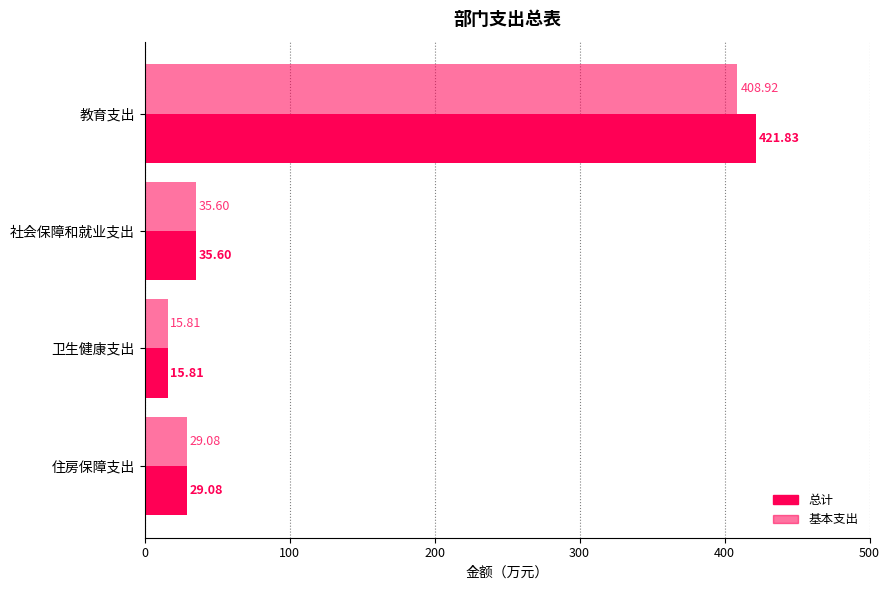

What is the difference between the maximum and second lowest values in the 基本支出 series?

379.8